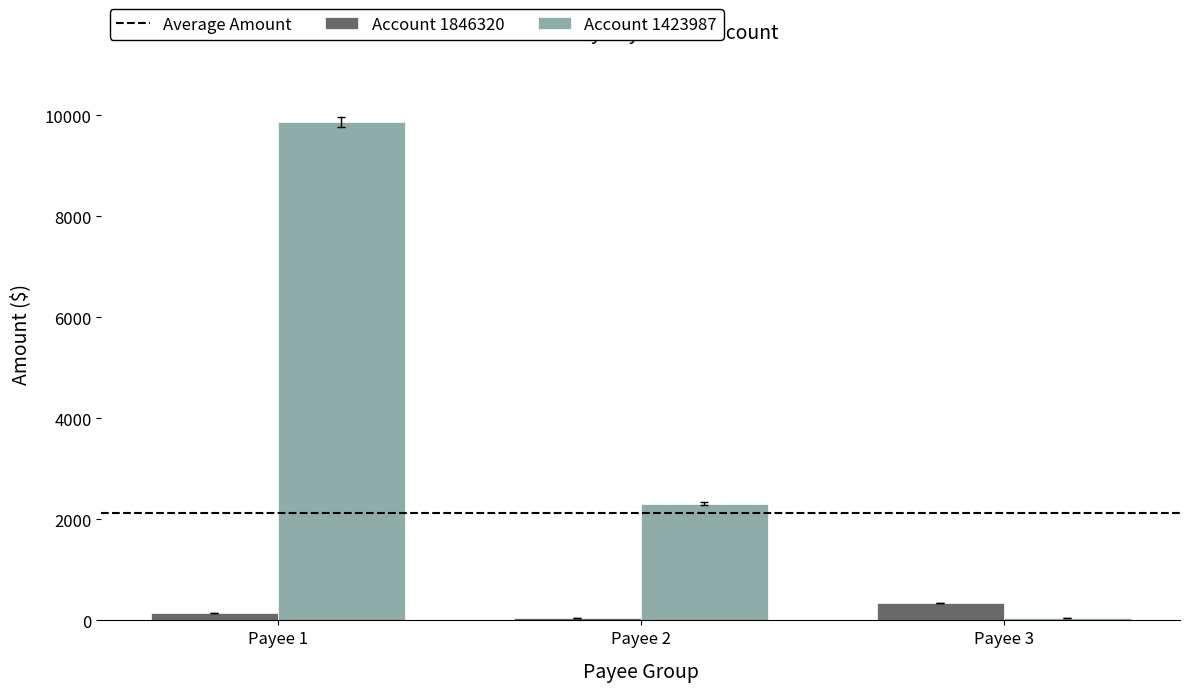

Where is Account 1423987 nearest to the value 4962?

Payee 2